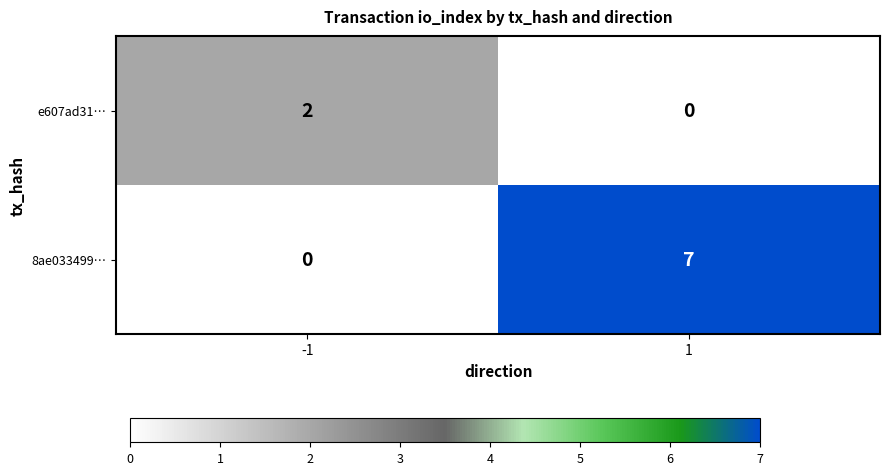

Which series has the widest spread of values?

8ae033499…